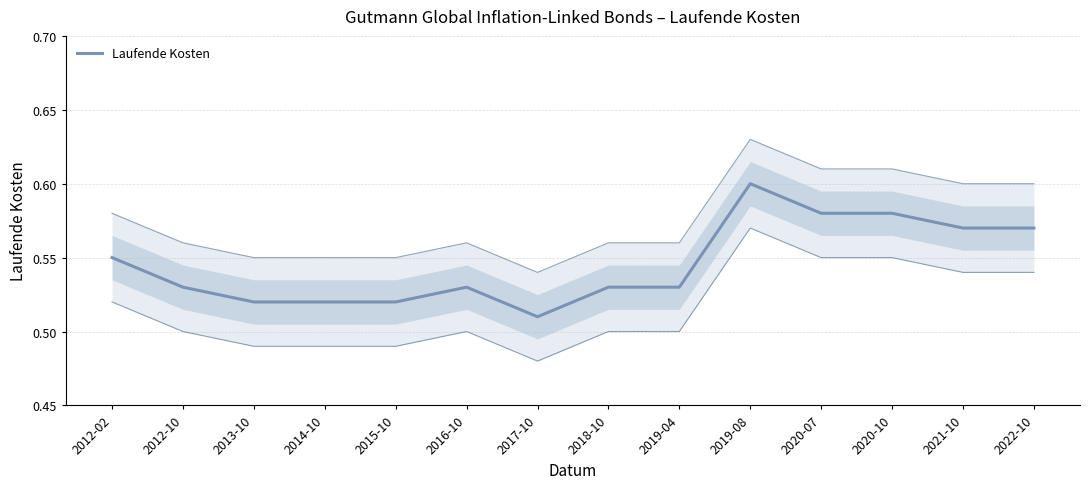

What is the sum of all values?

7.6